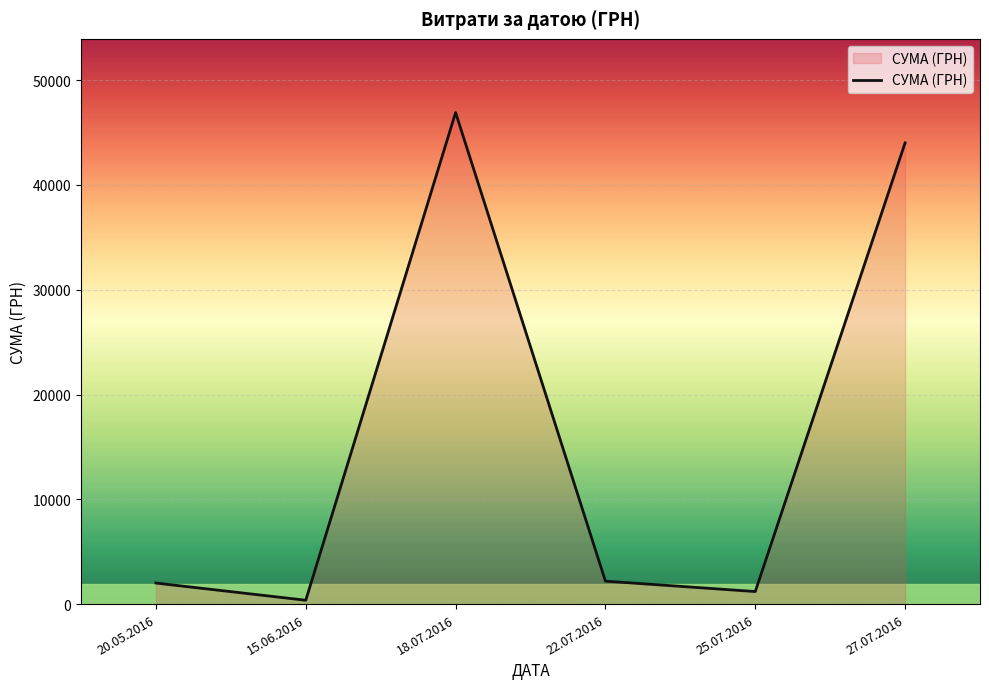

At which category does the chart reach its peak across all series?

18.07.2016